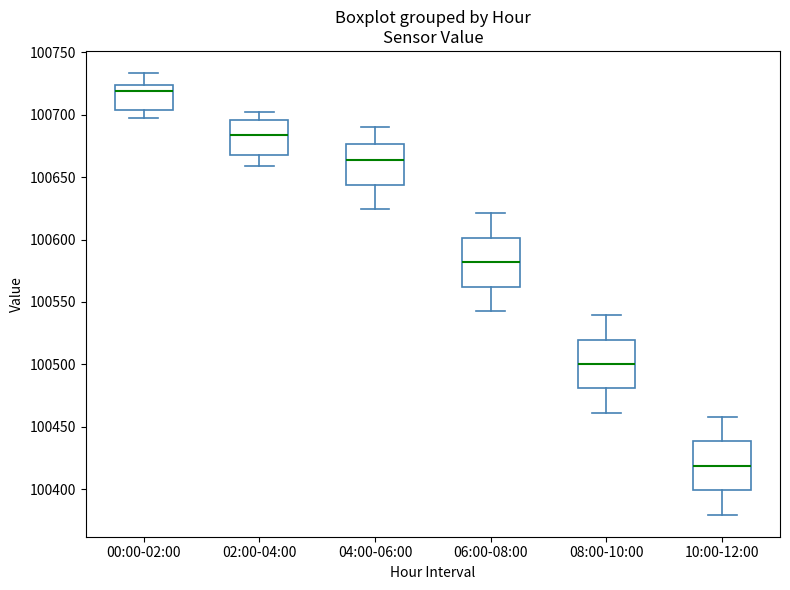

Which box has the lowest median line?

10:00-12:00